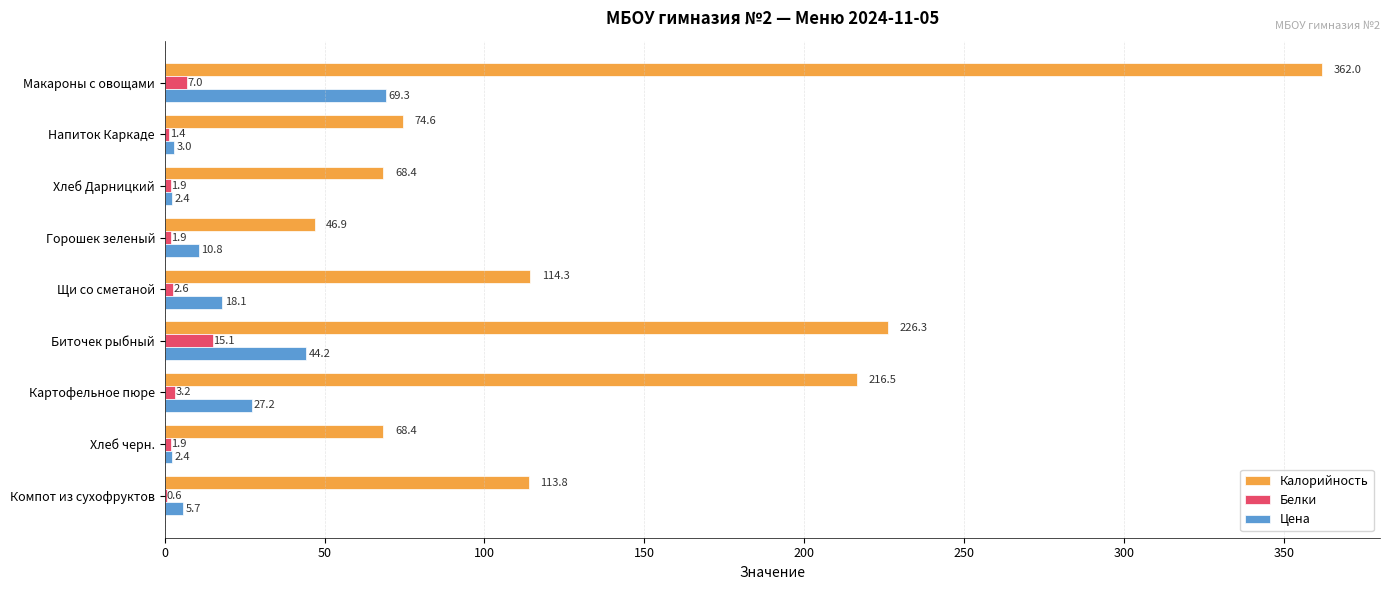

What is the maximum value for Цена?

69.3